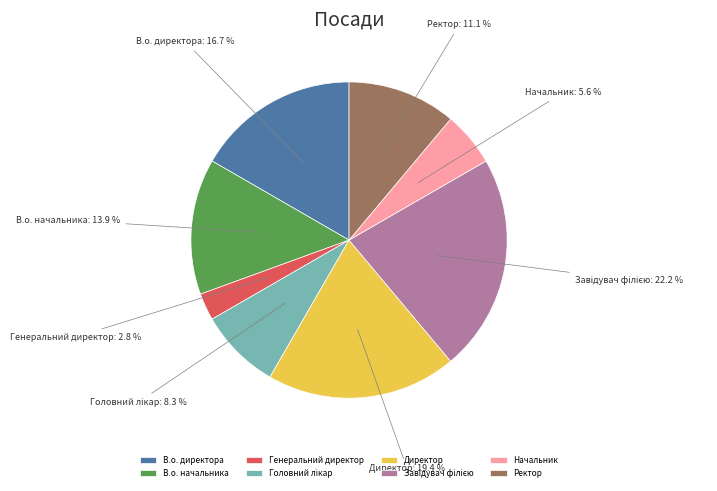

Which slice is the smallest?

Генеральний директор